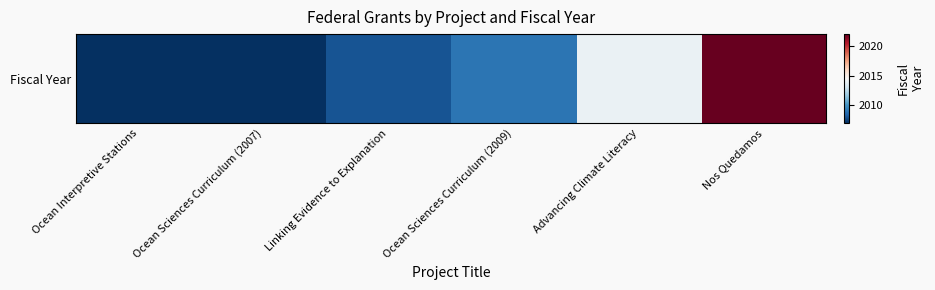

What is the sum of all values?

12067